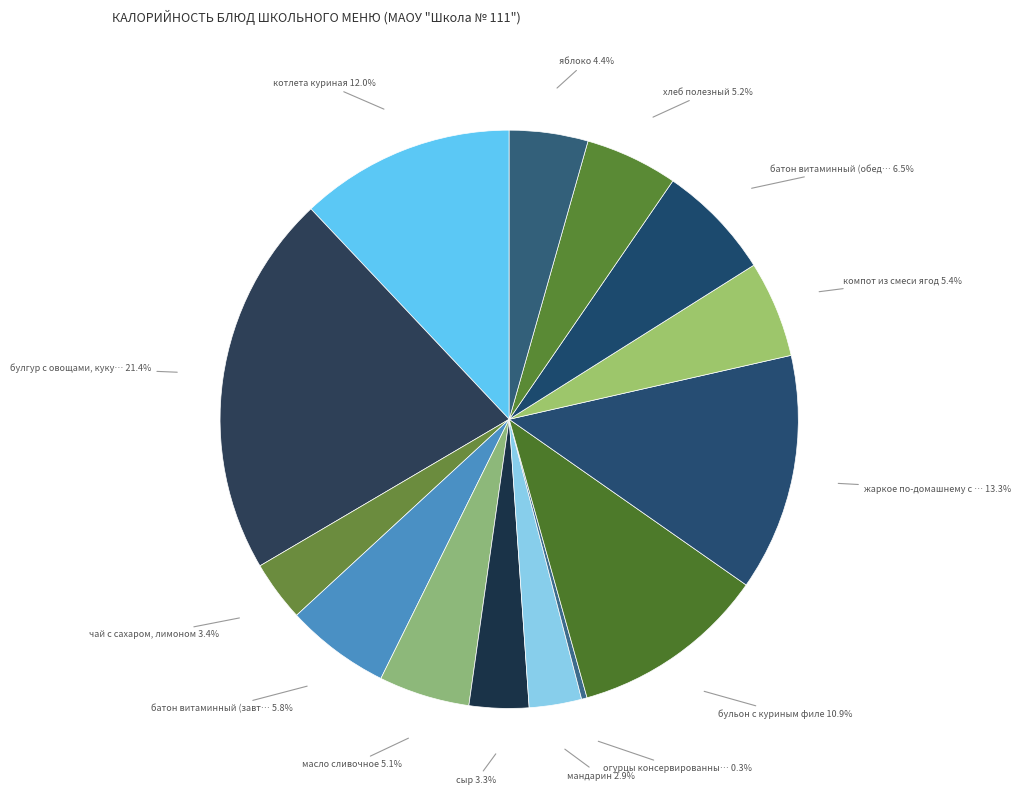

How many slices are in this pie chart?

14